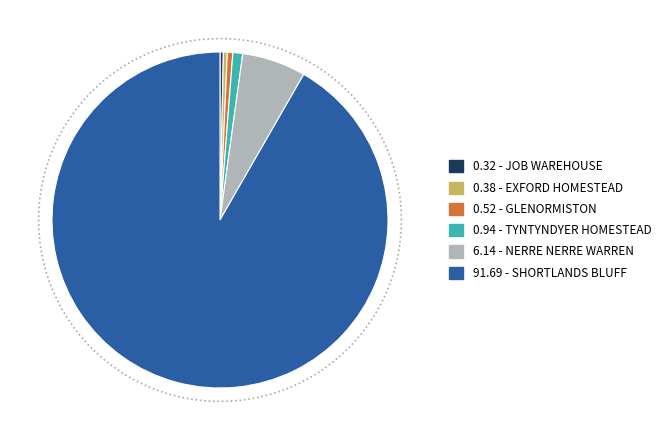

What is the largest slice in the pie chart?

SHORTLANDS BLUFF